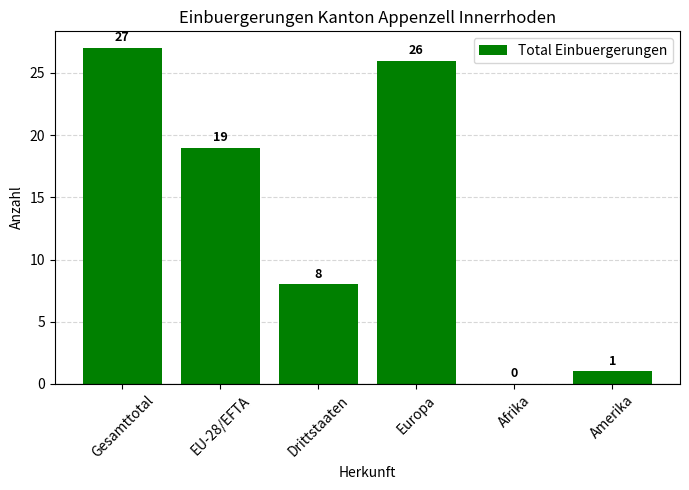

Where does the data first go above 19?

Gesamttotal